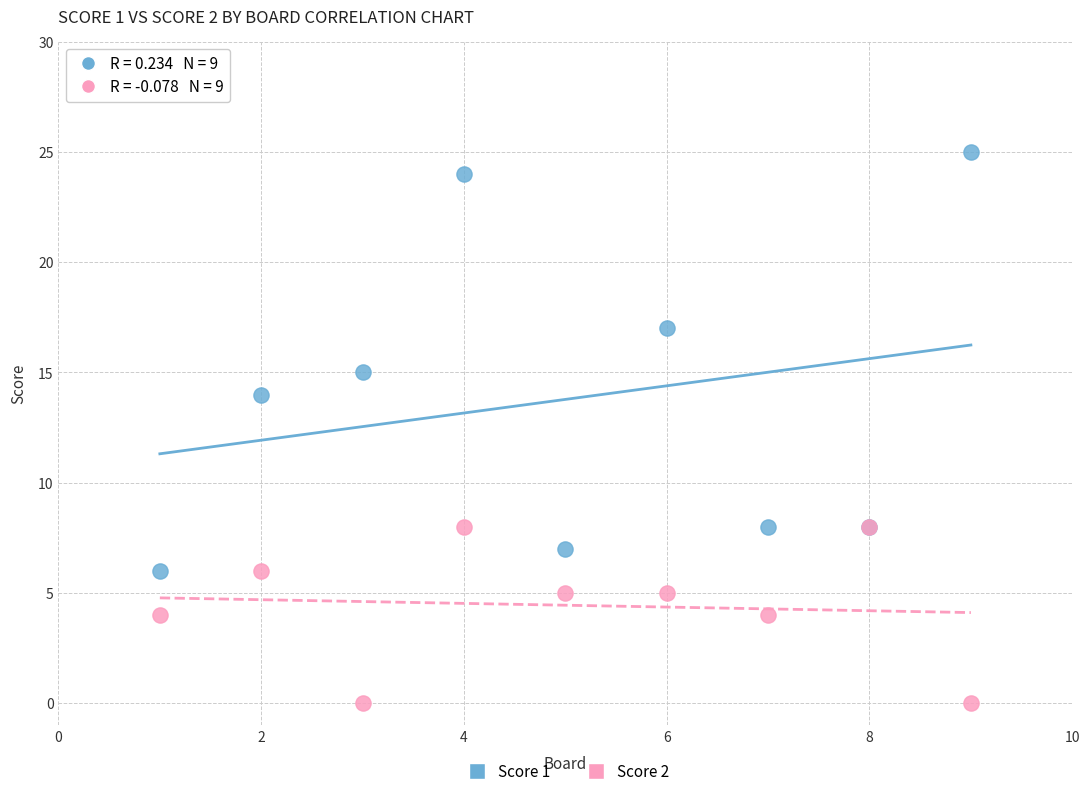

Which series has the largest Y range (max minus min)?

Score 1